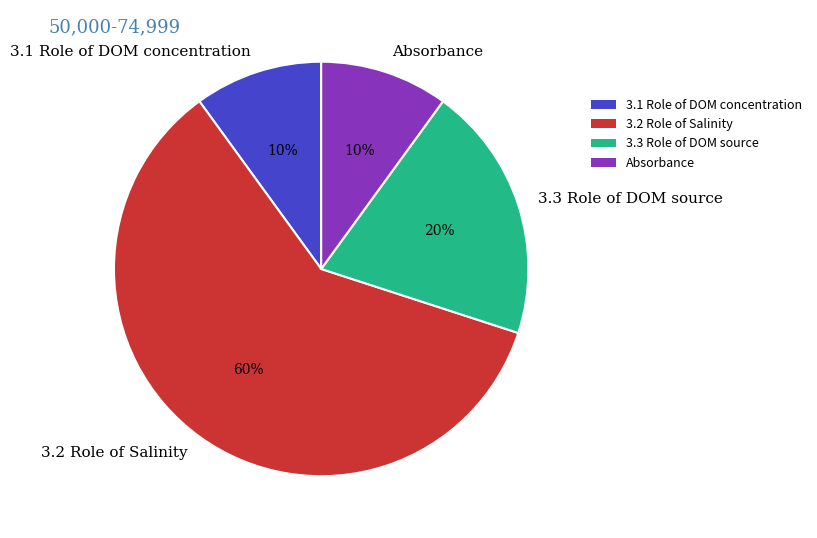

Is the sum of 3.3 Role of DOM source and 3.2 Role of Salinity greater than half?

Yes